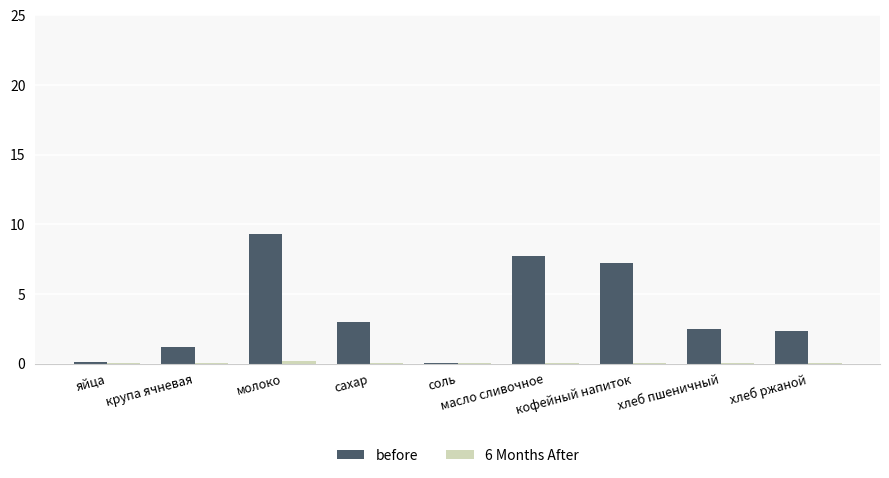

Between соль and масло сливочное, which series saw the biggest shift?

before